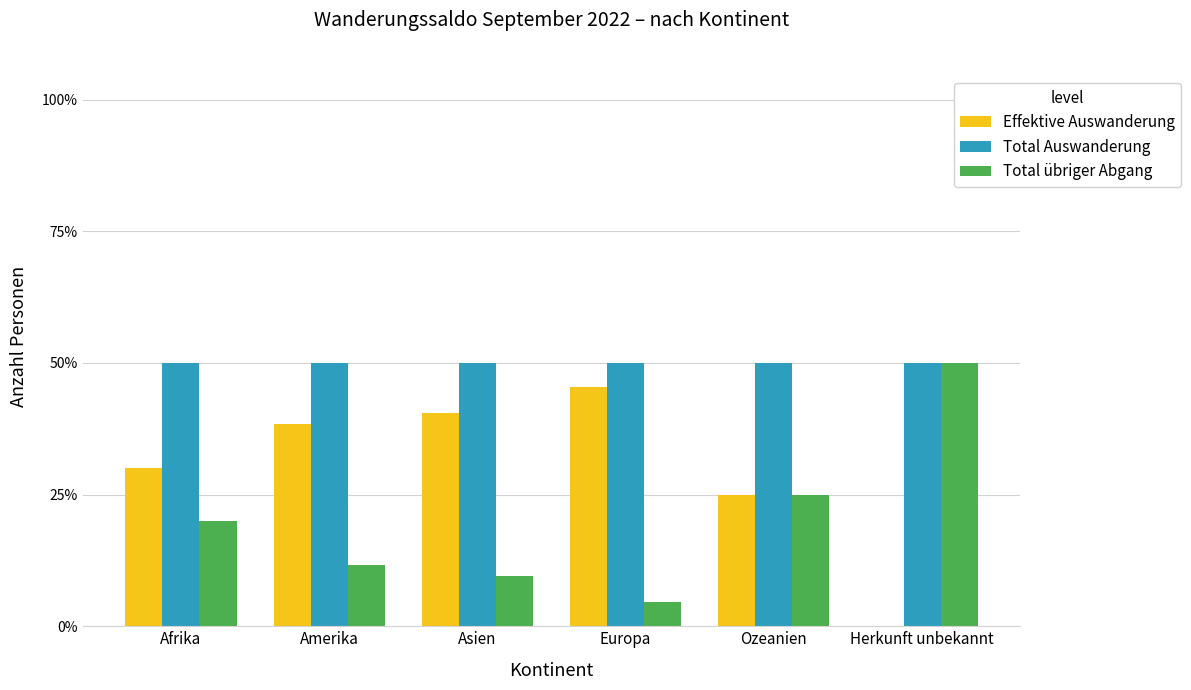

What is the maximum value for Effektive Auswanderung?

45.5